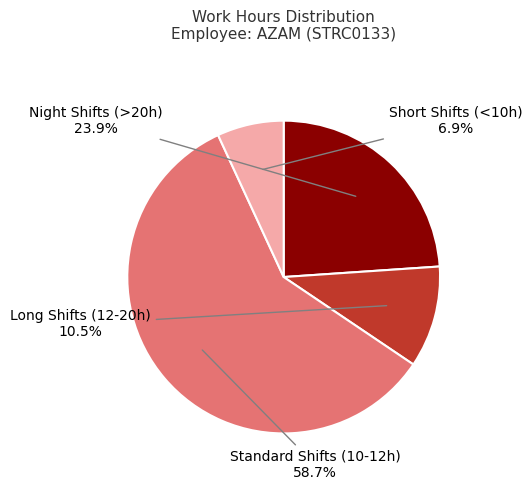

Is there a majority slice in this chart?

Yes